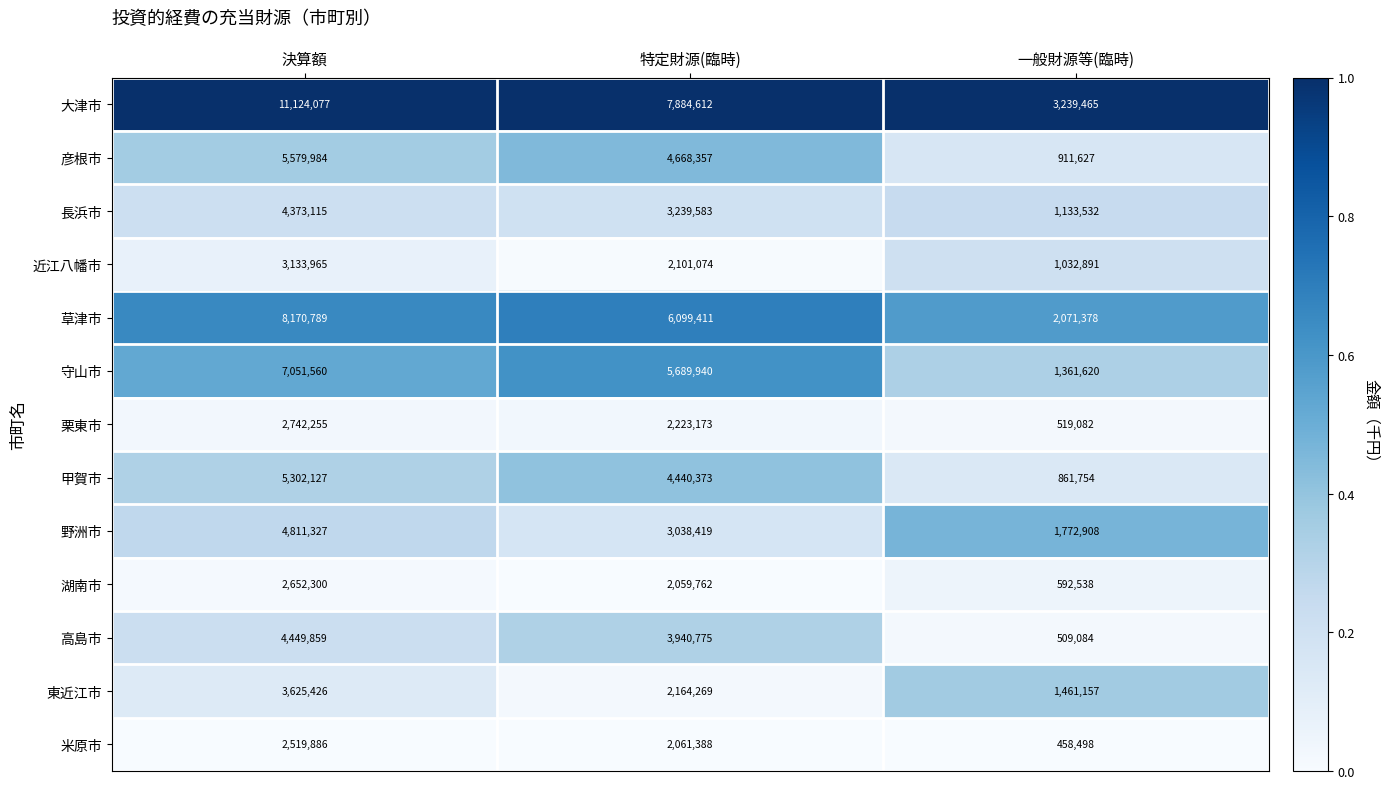

True or false: 守山市 has a value of 4185664 at 決算額.

False